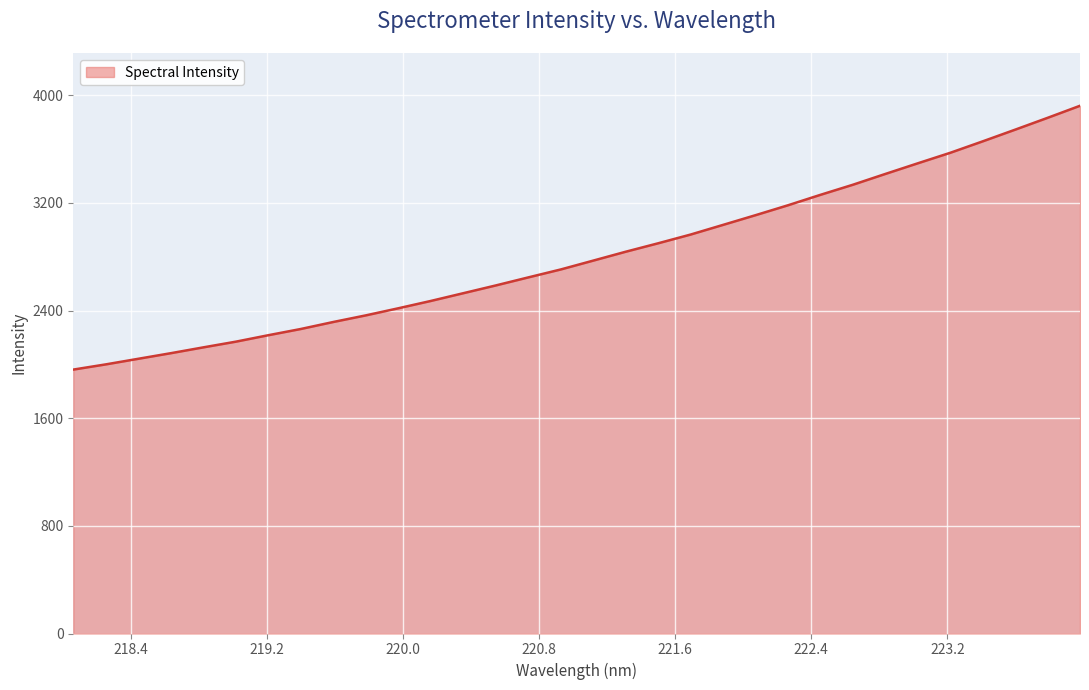

What is the greatest value displayed?

3921.3